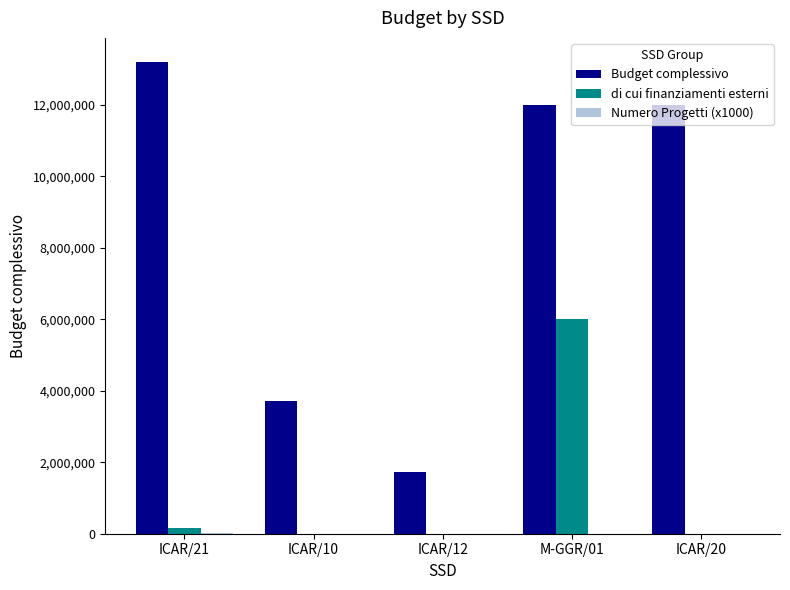

At which category is the sum across all series the highest?

M-GGR/01